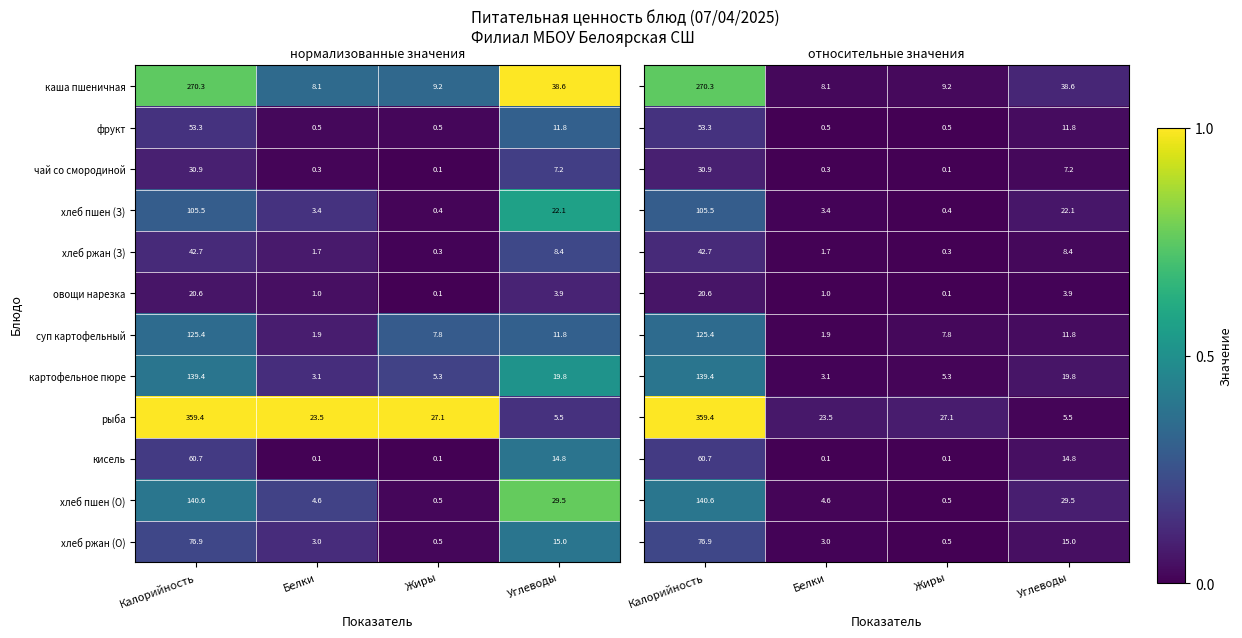

What is the spread (max minus min) of values at Белки?

0.1